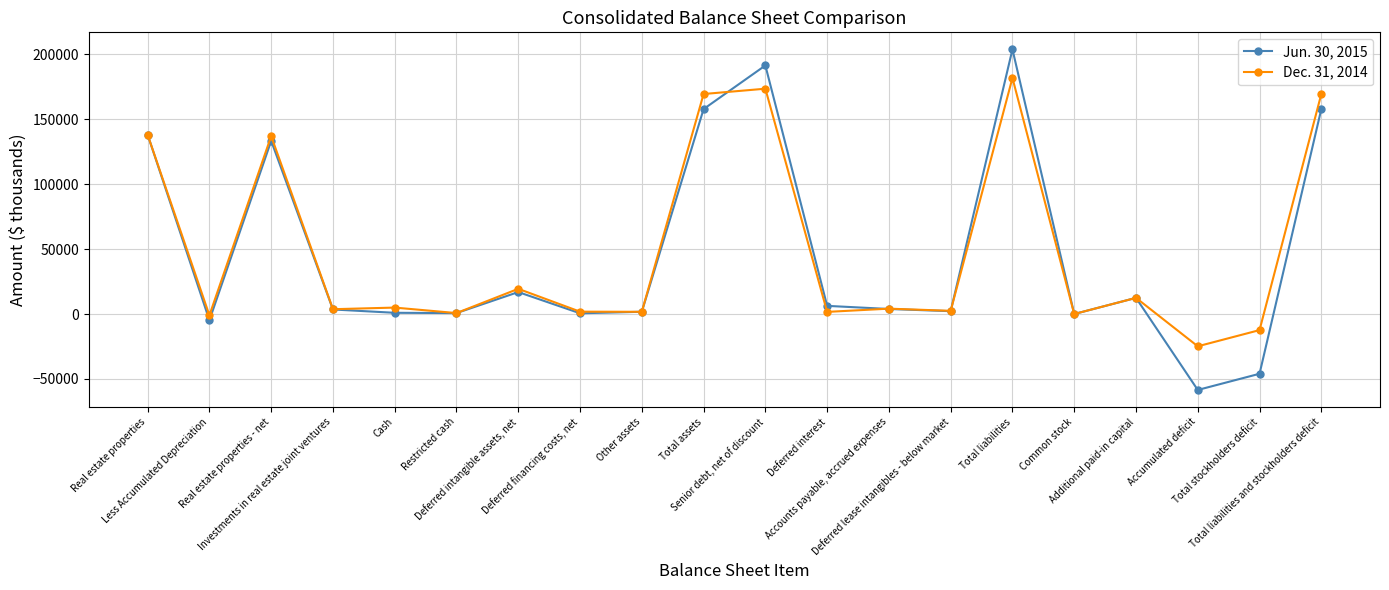

How many lines are shown in the chart?

2